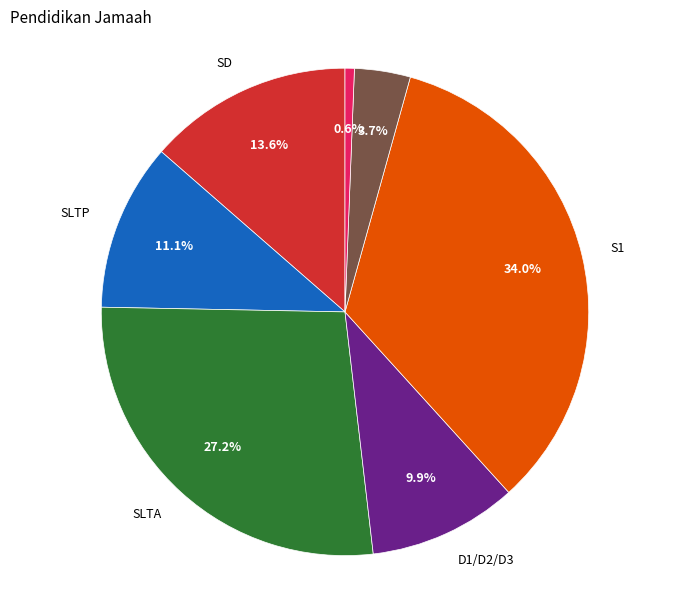

Does S2 account for over 50% of the chart?

No